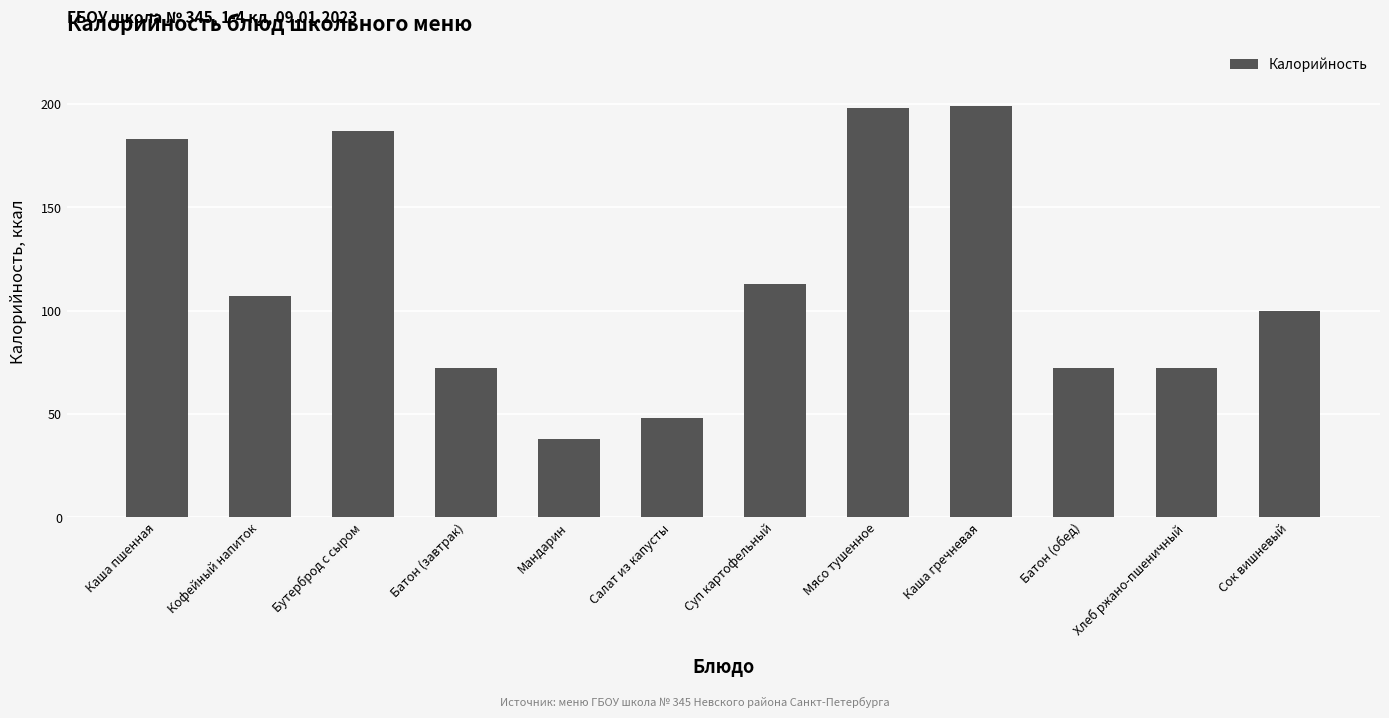

Reading left to right, what are all the values shown in this chart?

183	107	187	72	38	48	113	198	199	72	72	100